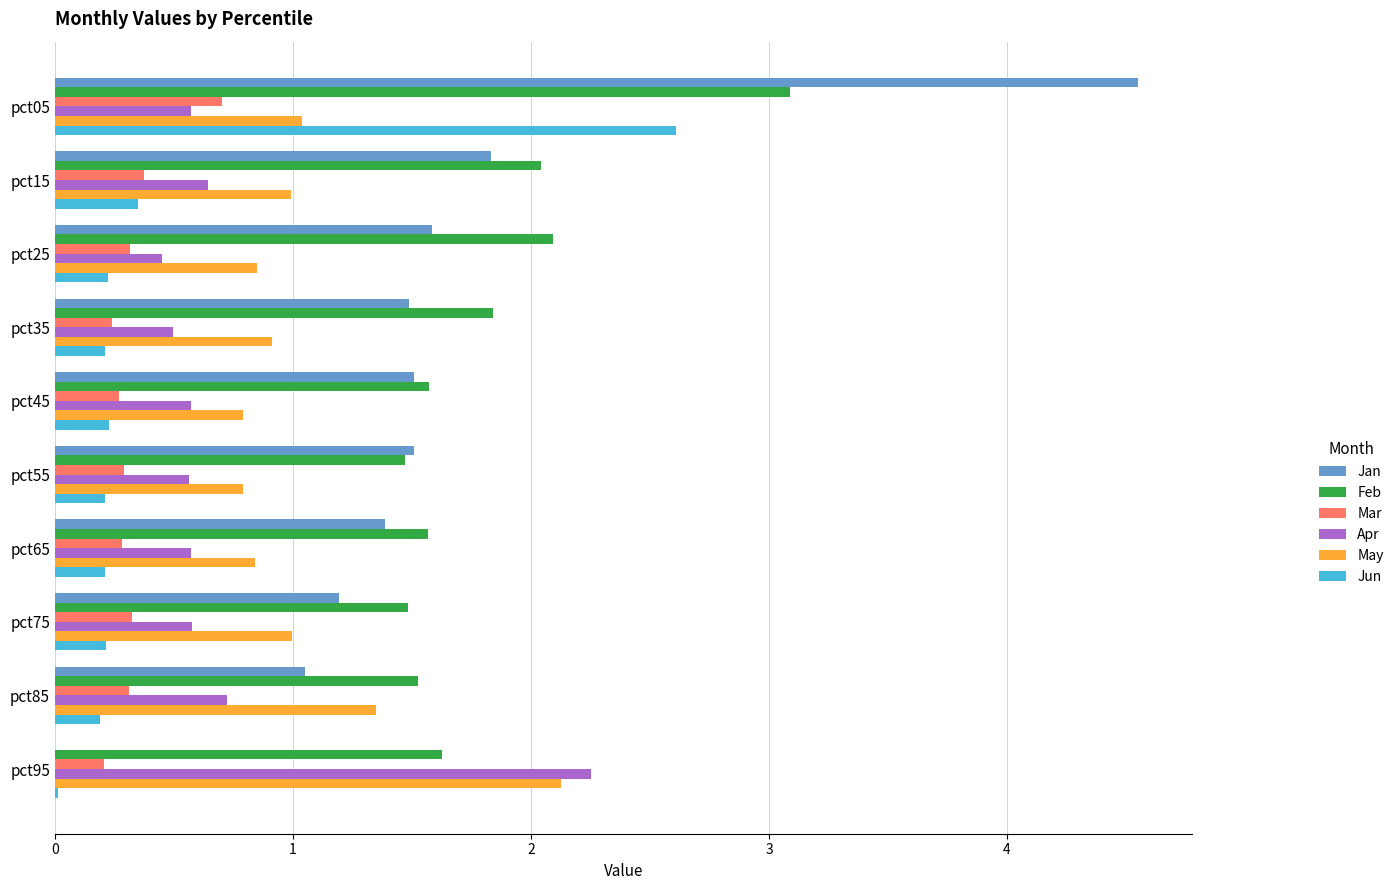

What value does the Feb series have at pct75?

1.5